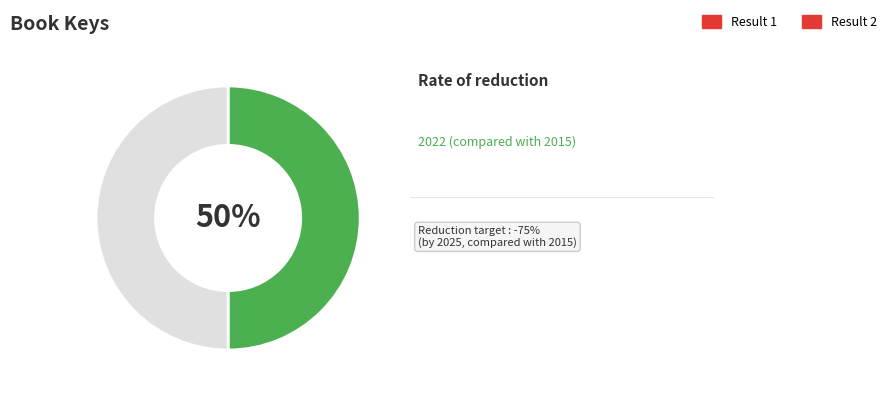

To the nearest percent, what is the combined percentage of Result 2 and Result 1?

100%